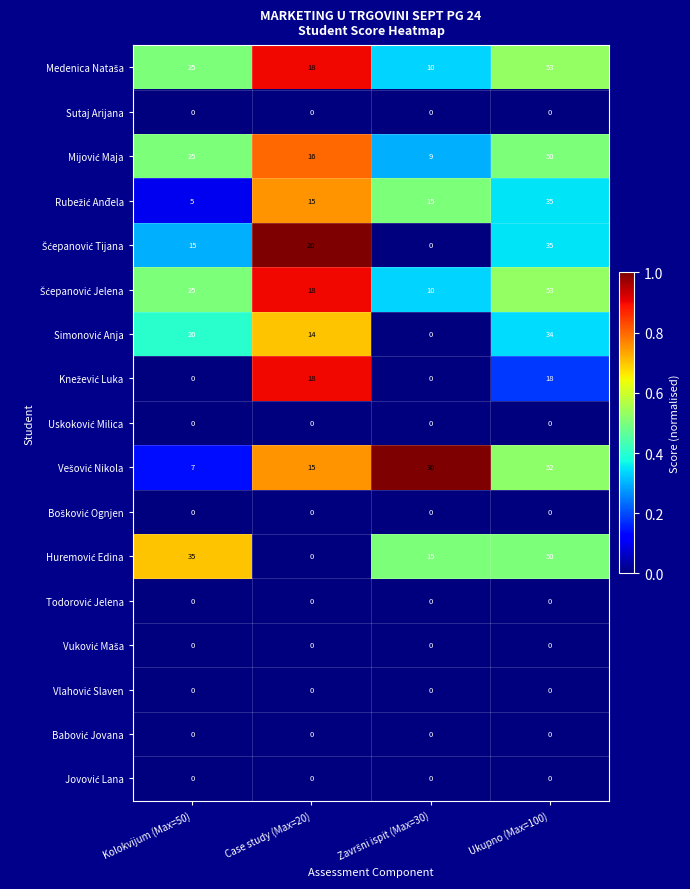

At how many categories does at least one series exceed 0?

4